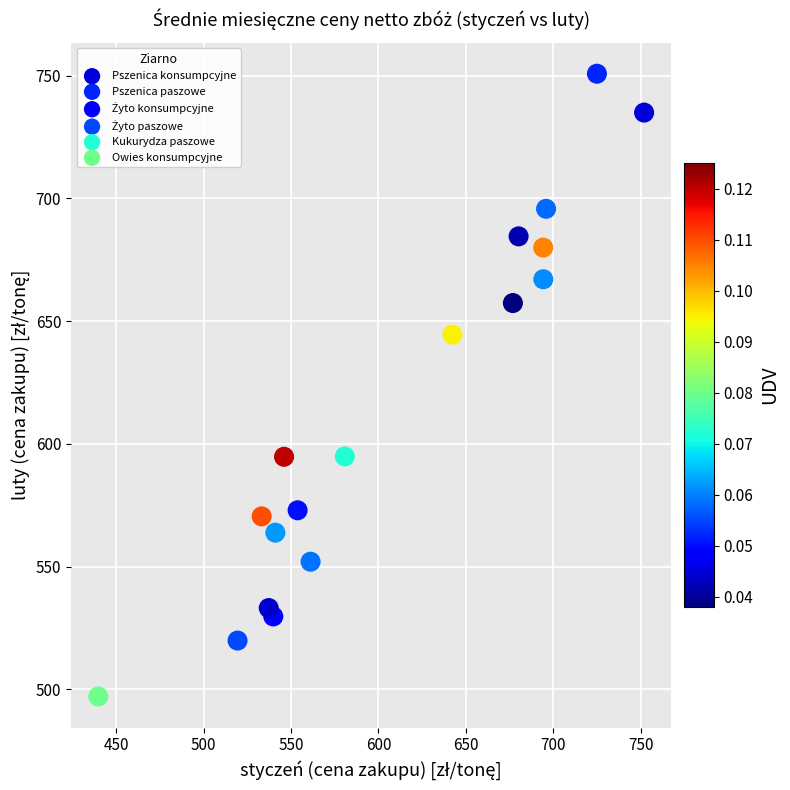

Which series reaches the minimum Y coordinate?

Owies konsumpcyjne